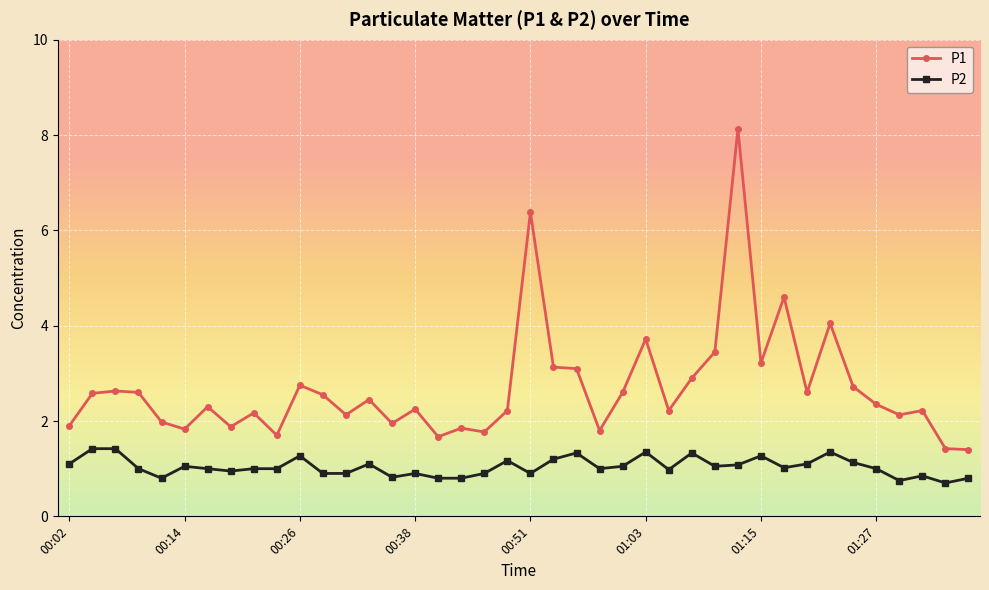

True or false: P2 and P1 intersect in this chart.

False